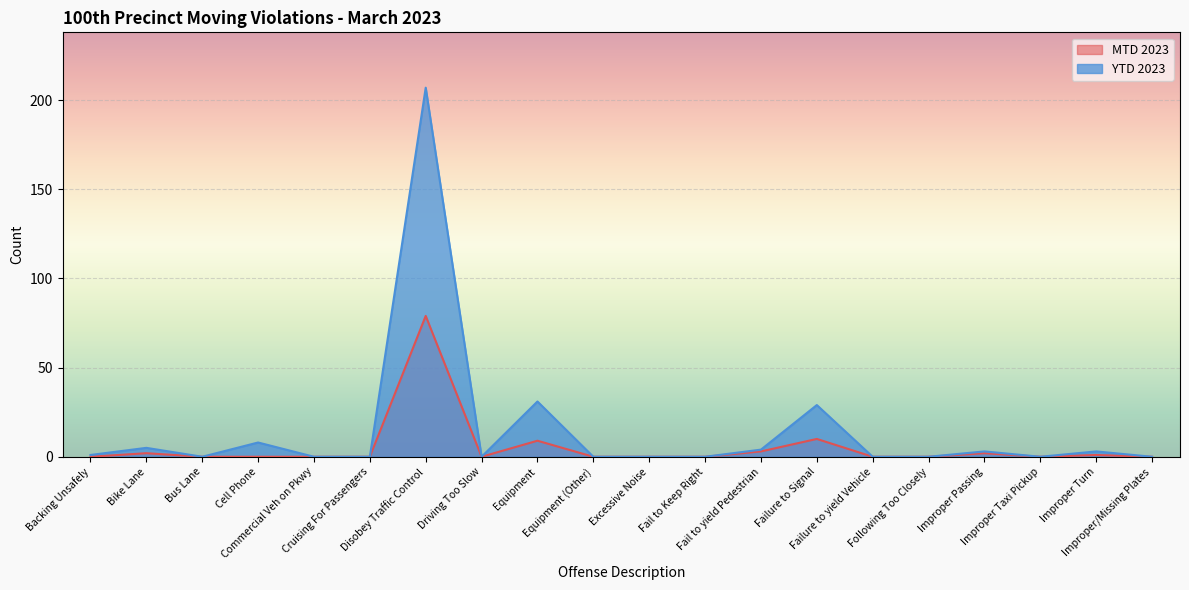

Reading left to right, transcribe all the data shown in this chart.

MTD 2023: 0	2	0	0	0	0	79	0	9	0	0	0	3	10	0	0	2	0	1	0
YTD 2023: 1	5	0	8	0	0	207	0	31	0	0	0	4	29	0	0	3	0	3	0